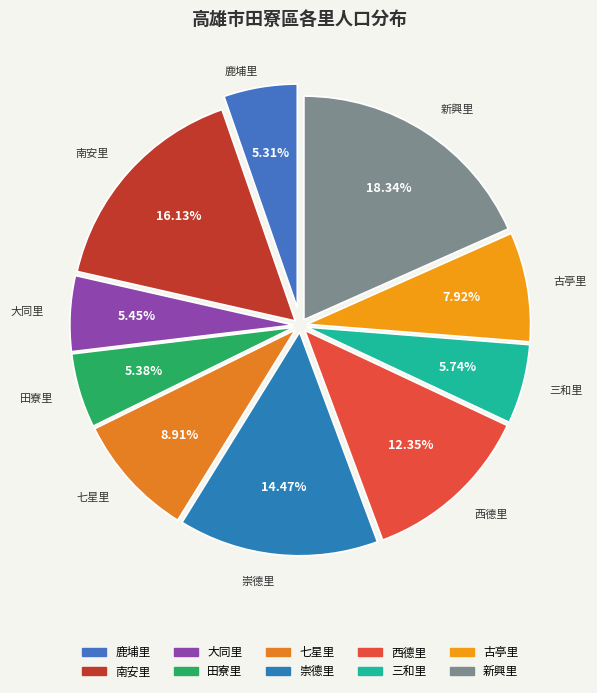

What is the largest slice in the pie chart?

新興里